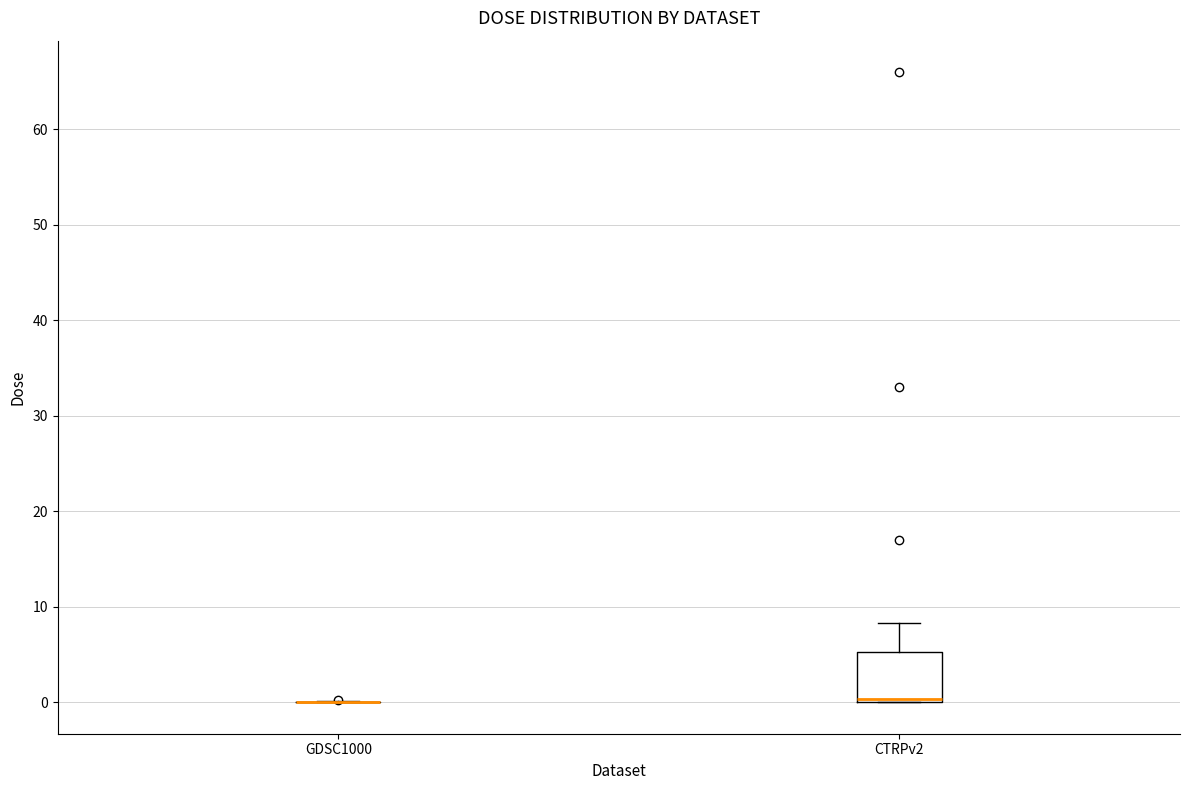

Reading left to right, transcribe this box plot: for each box, give where its median line is, the range the box spans, and where its two whiskers end, as read against the y-axis. The values are not printed on the chart, so give them approximately, as read against the axis.

GDSC1000: box collapsed to a line at 0, whiskers 0 to 0
CTRPv2: median 0 (just above the box's lower edge), box 0 to 5, whiskers 0 to 8